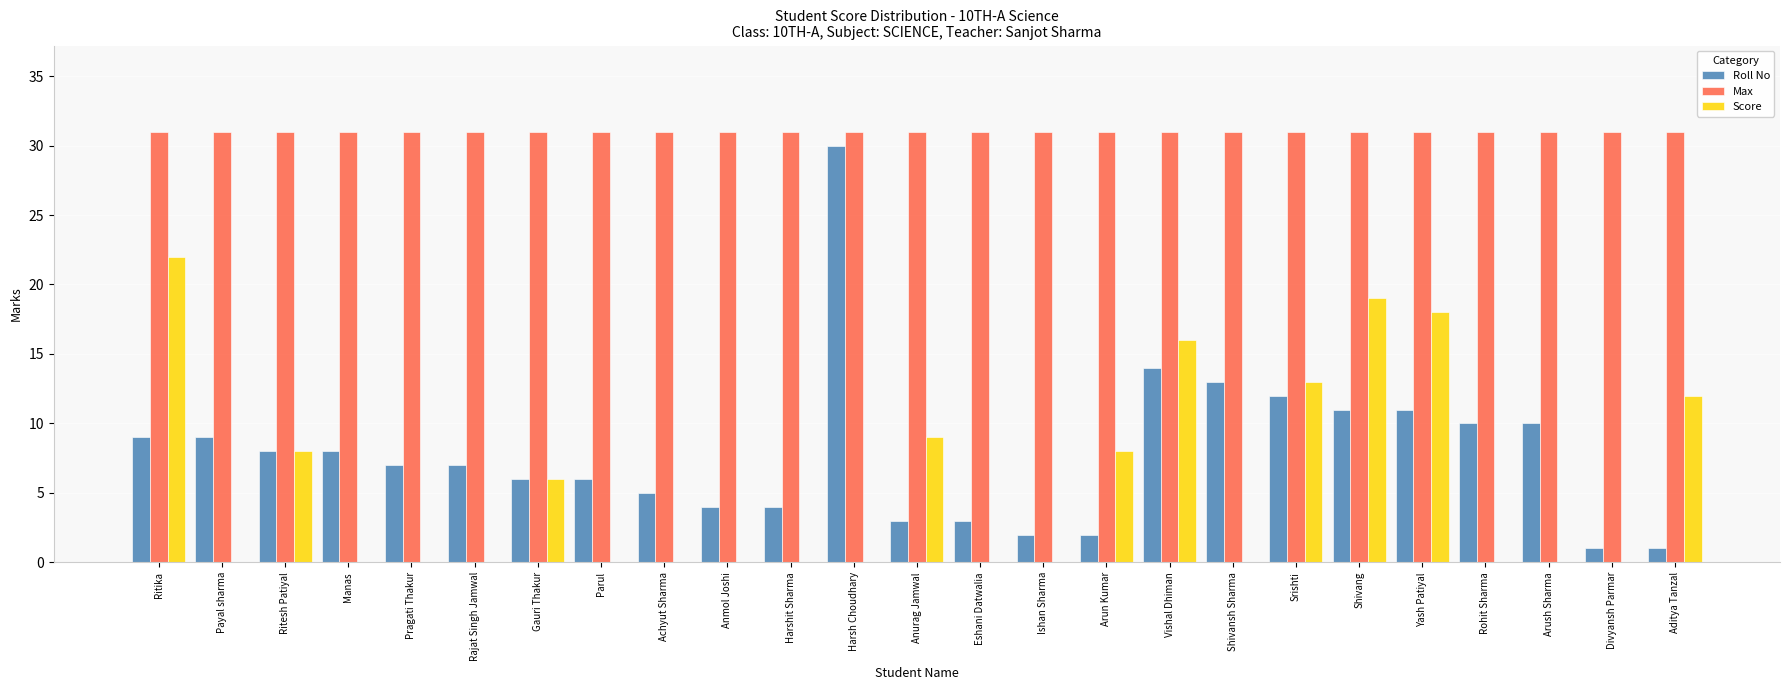

Between Parul and Rohit Sharma, which series saw the biggest shift?

Roll No